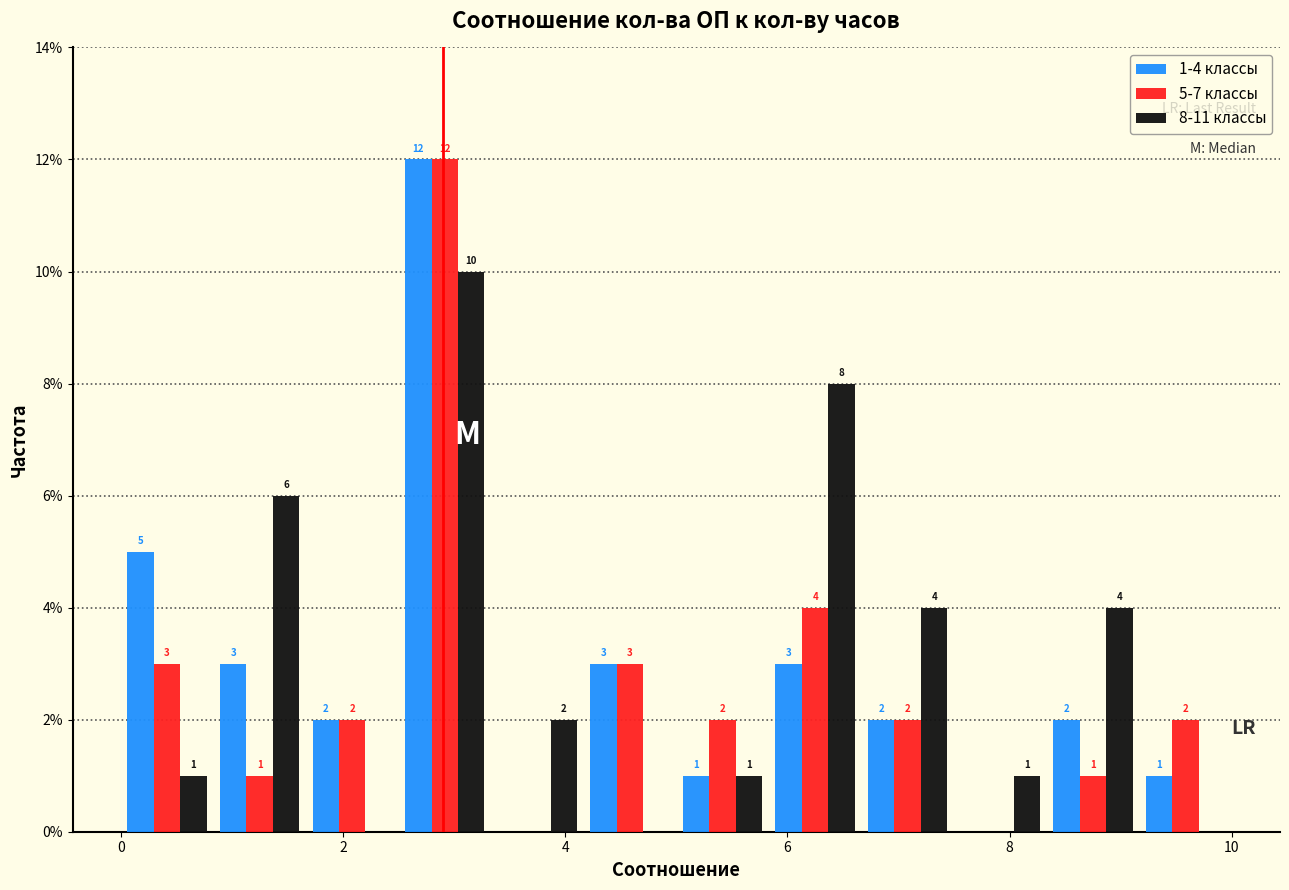

In the 1-4 классы series, which range on the x-axis has the tallest bar?

2.6 to 3.4